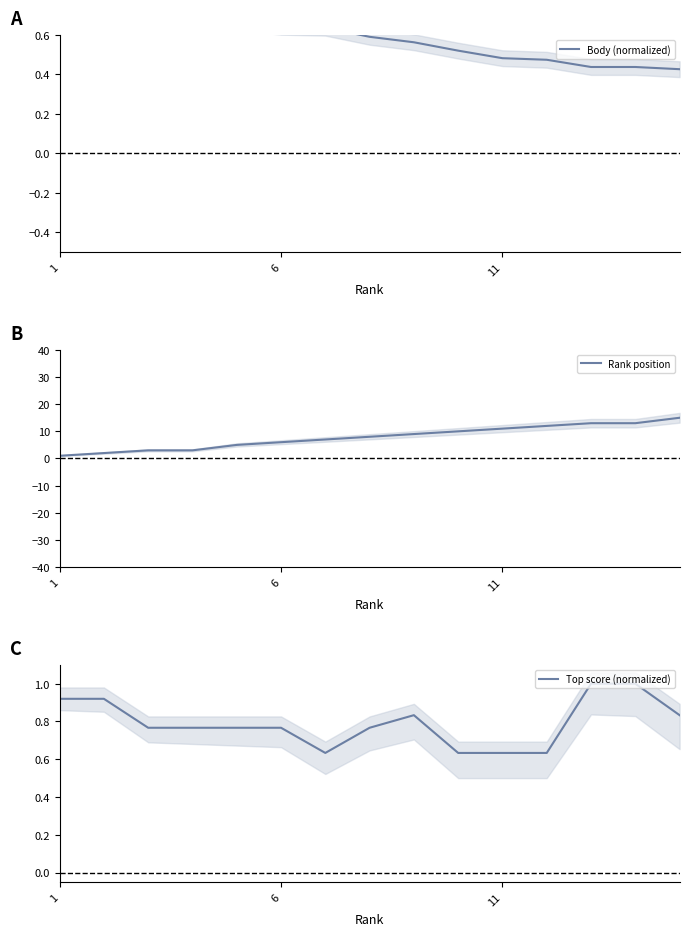

Is it true that Body (normalized) equals 0.6 at 6?

True